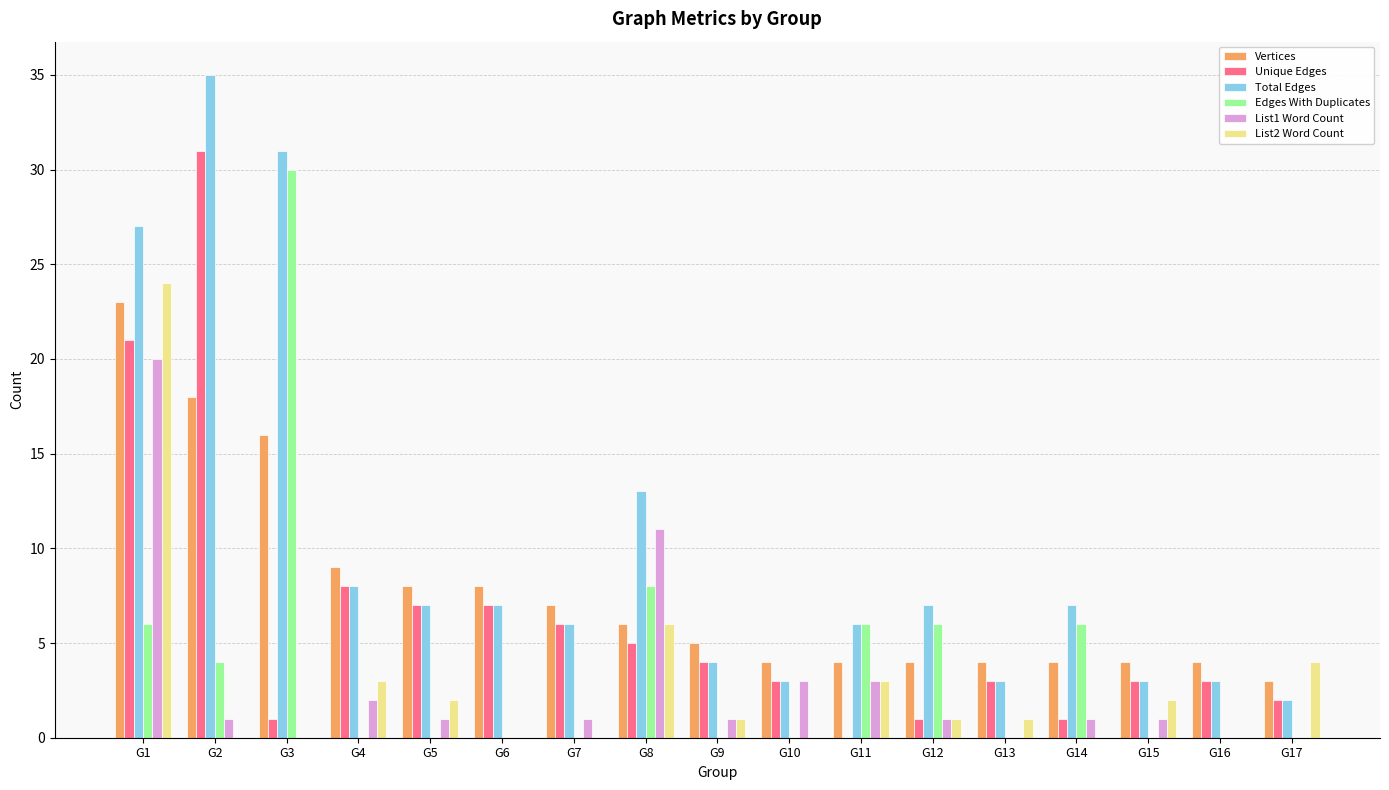

Between G3 and G8, which series saw the biggest shift?

Edges With Duplicates